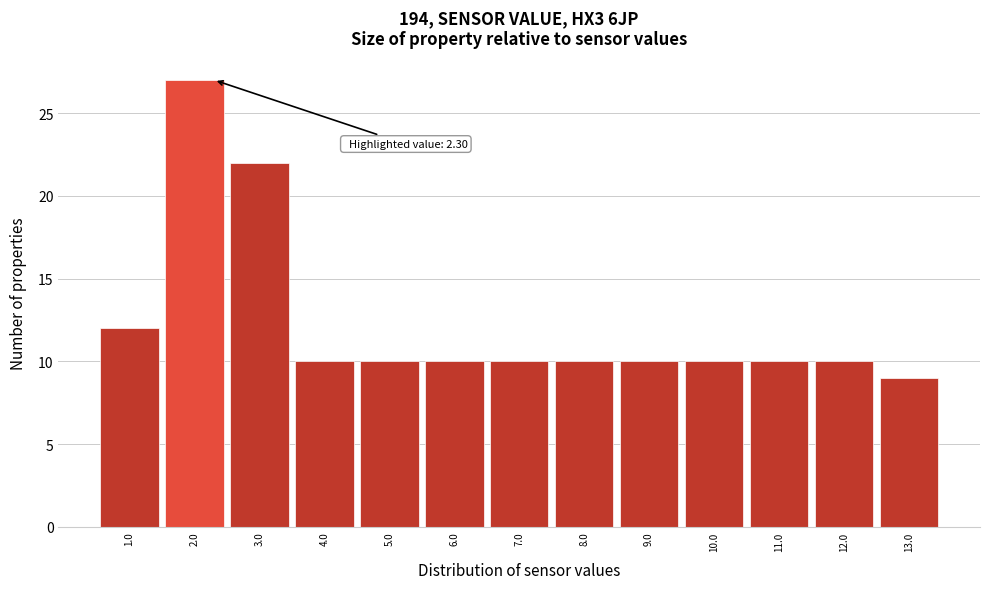

Which range on the x-axis has the tallest bar?

1.5 to 2.5